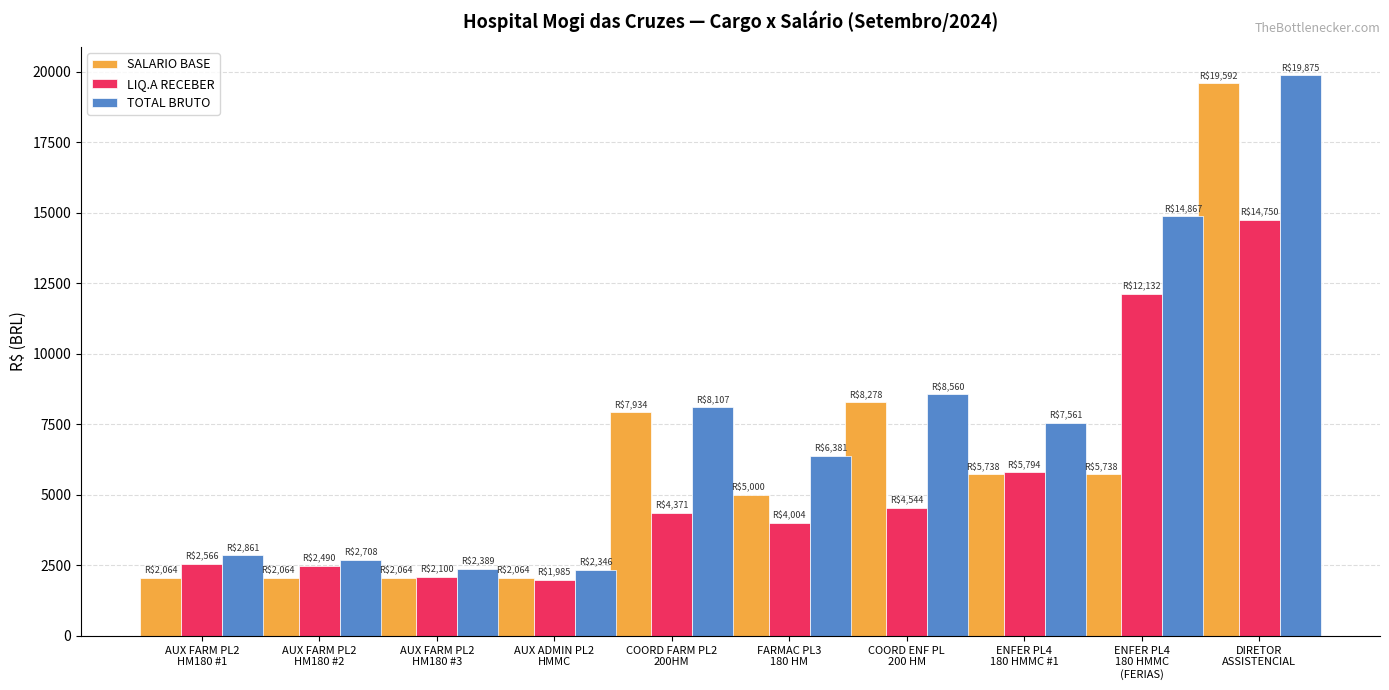

What is the smallest value displayed?

1984.8